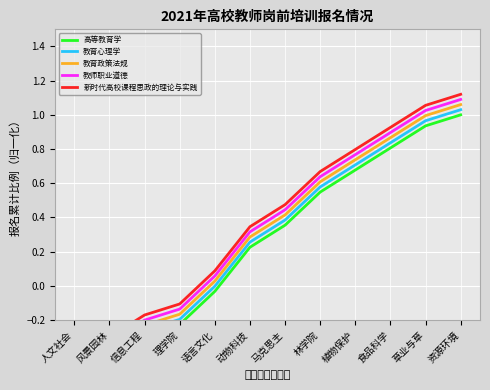

What is the difference between the 教育政策法规 values at 语言文化 and 理学院?

0.2